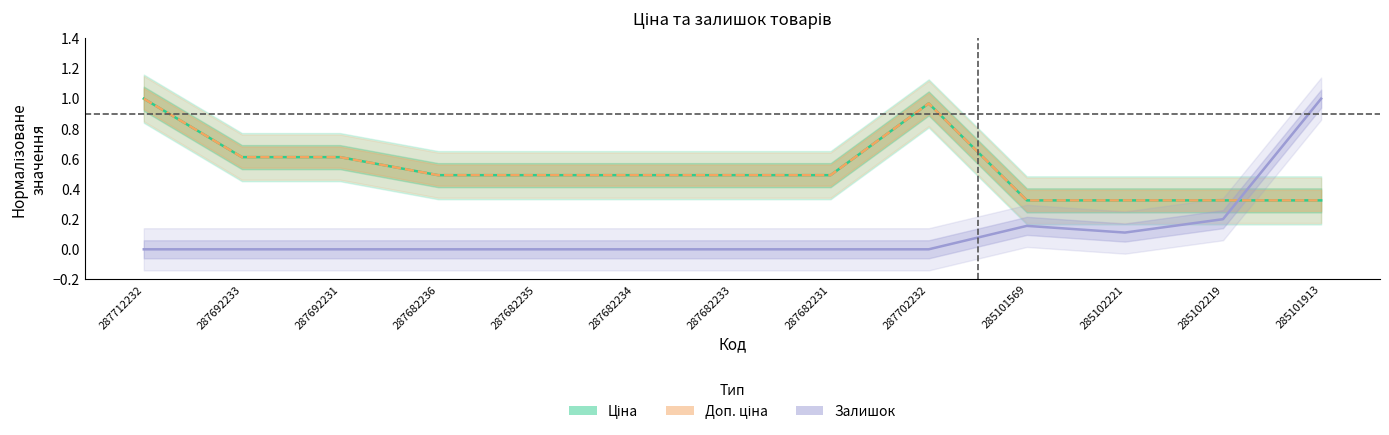

Between 285101569 and 287692233, which is larger?

287692233